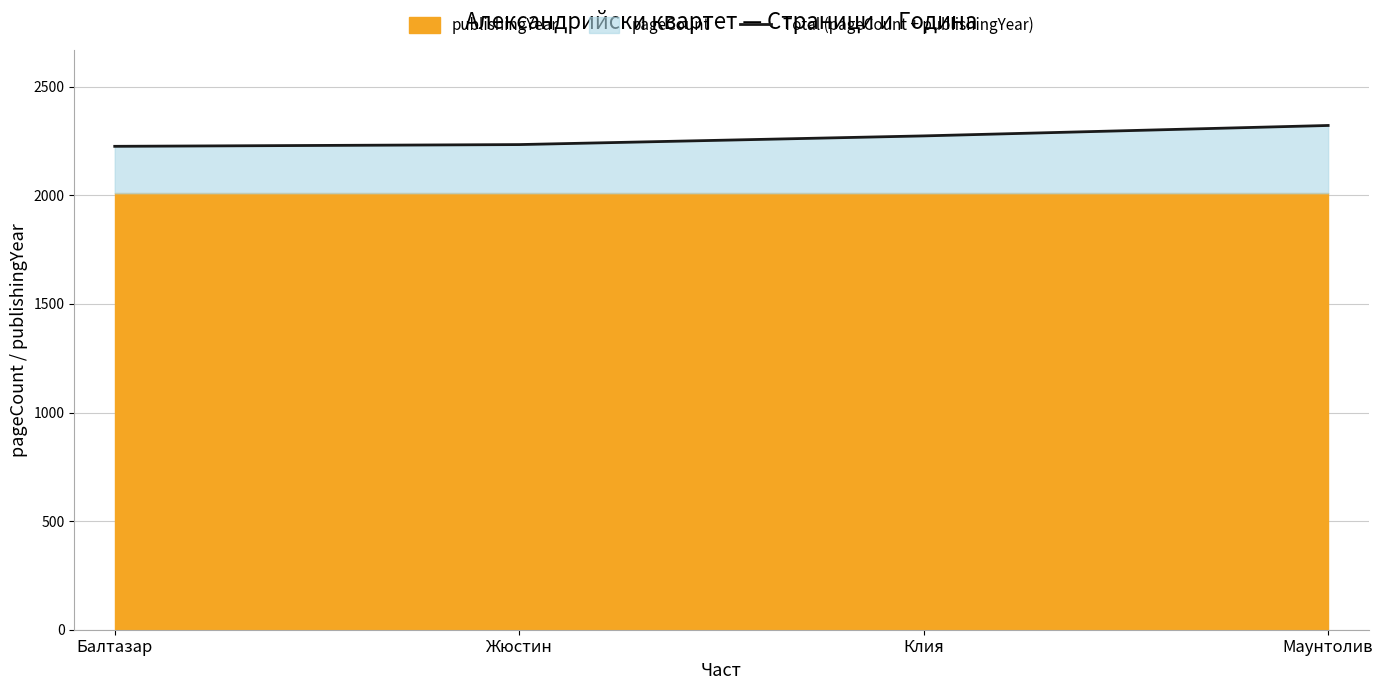

What is the label of the 4th point from the left?

Маунтолив